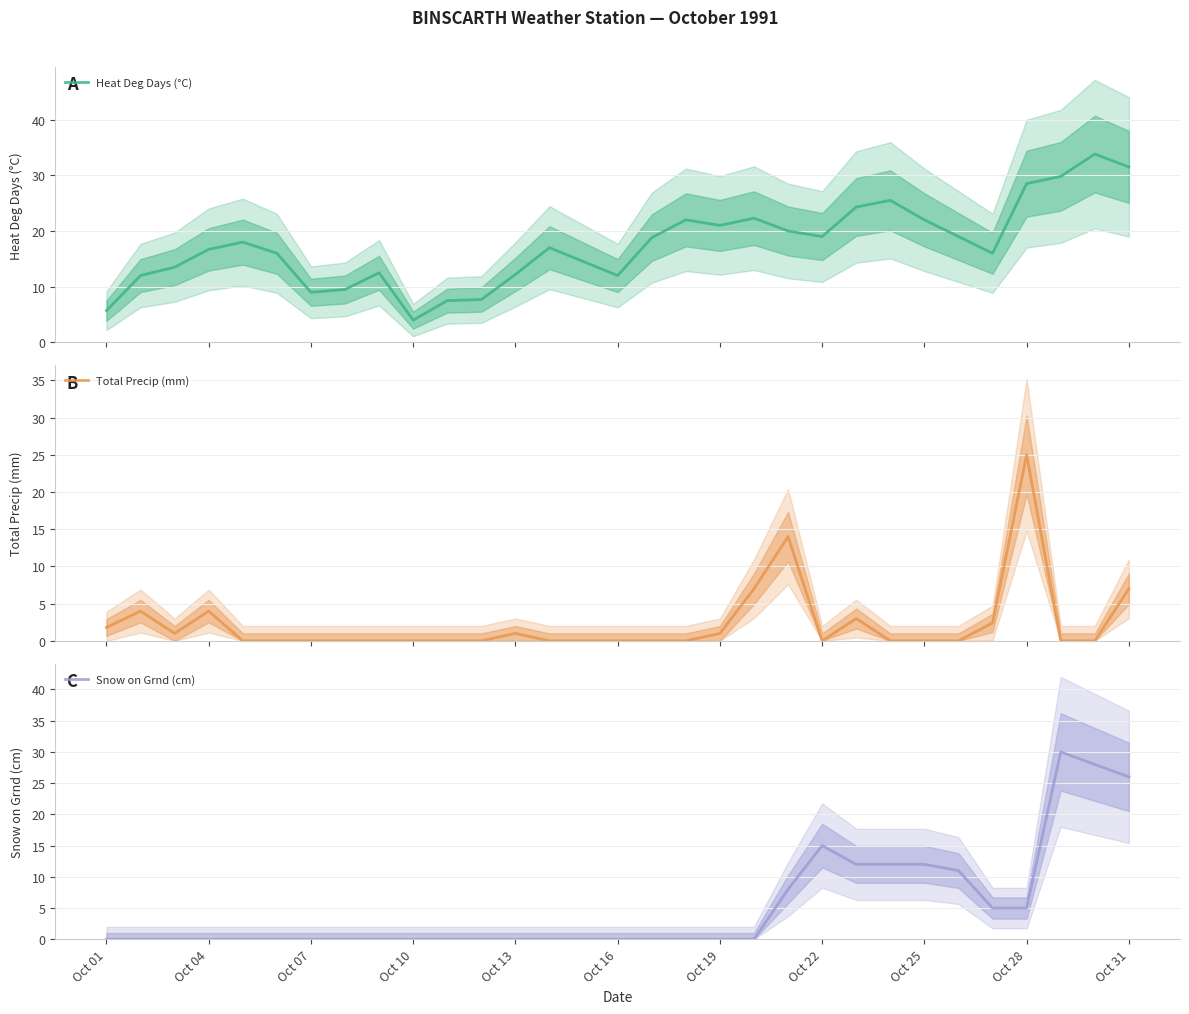

What is the difference between the second highest and minimum values in the Snow on Grnd (cm) series?

28